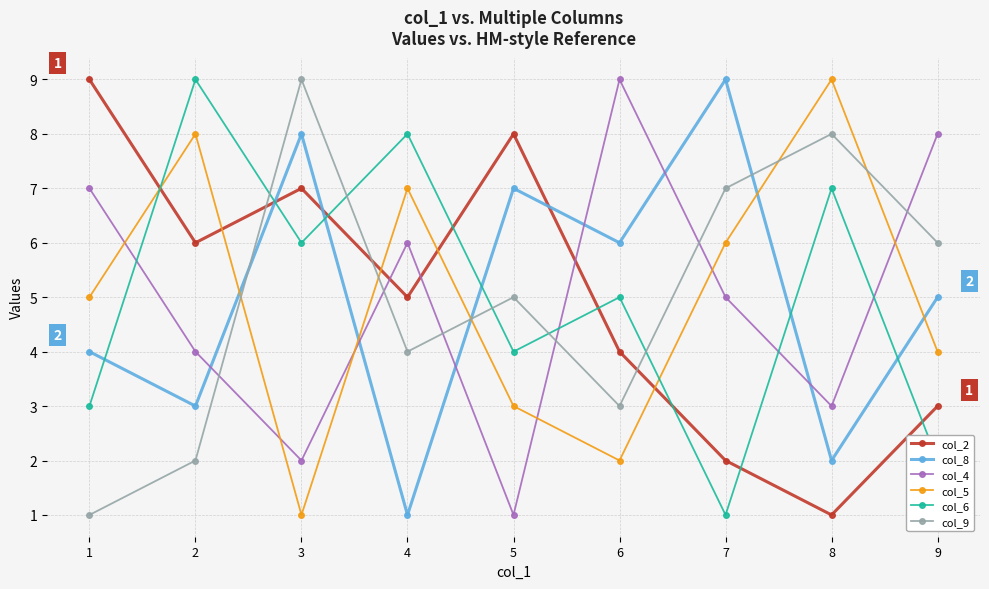

At which category does col_4 reach its first local peak?

4